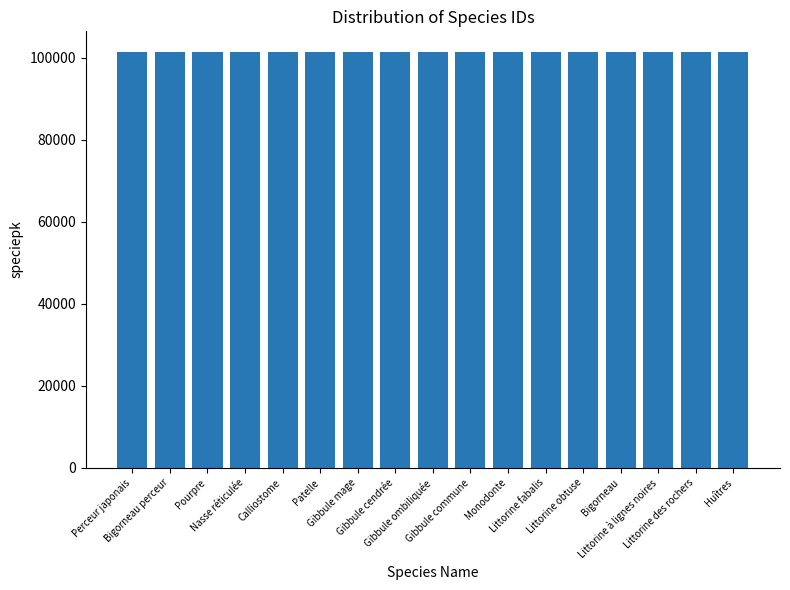

What is the value of the 7th bar from the left?

101399